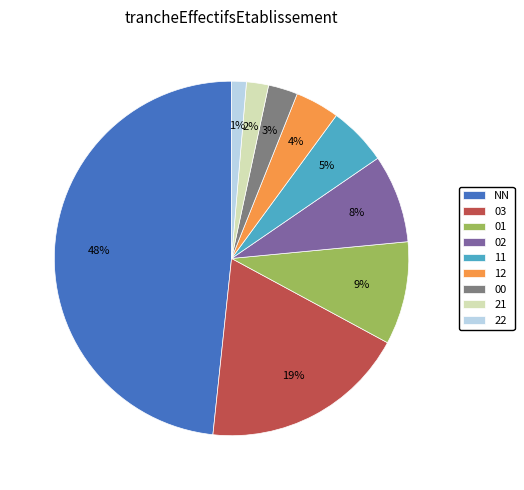

Does 21 represent more than half of the total?

No